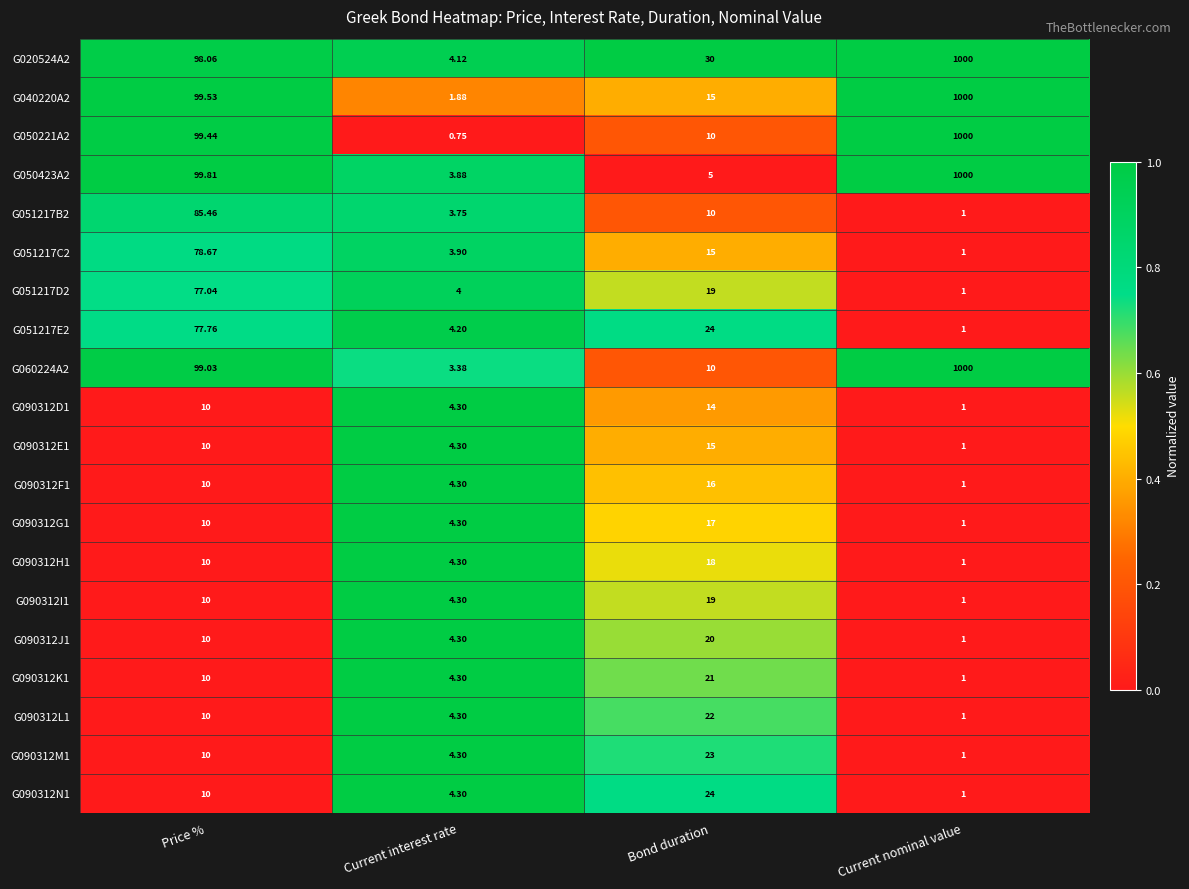

Is the value of G090312F1 at Price % greater than the value of G090312G1 at Current nominal value?

Yes